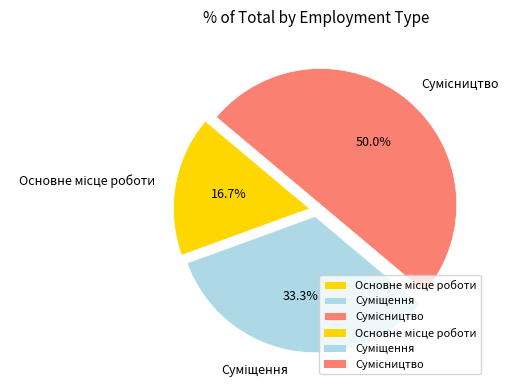

To the nearest percent, what is the combined percentage of Суміщення and Основне місце роботи?

50%